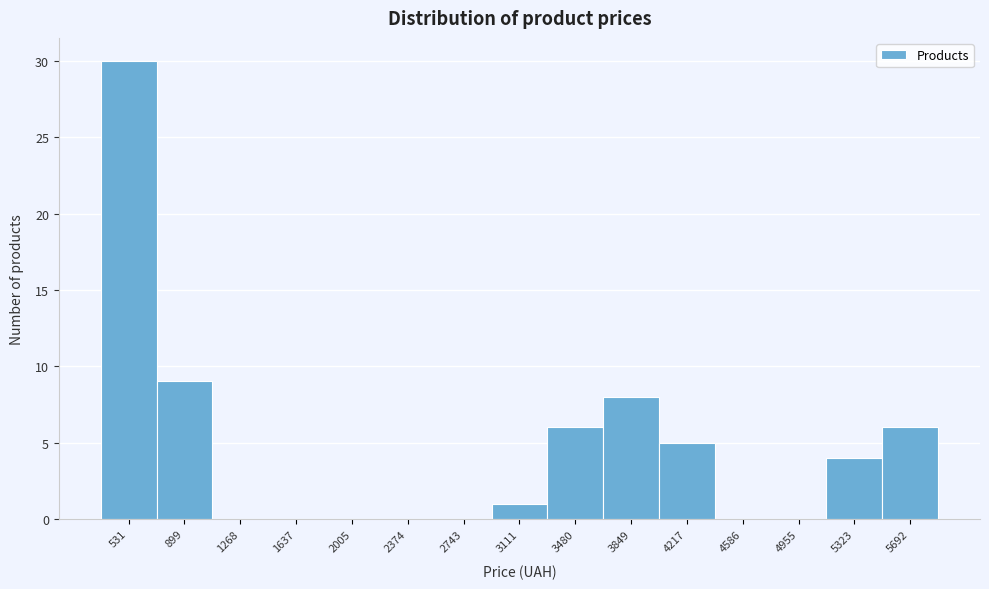

Reading right to left, transcribe all the data shown in this chart.

5692=6	5323=4	4955=0	4586=0	4217=5	3849=8	3480=6	3111=1	2743=0	2374=0	2005=0	1637=0	1268=0	899=9	531=30